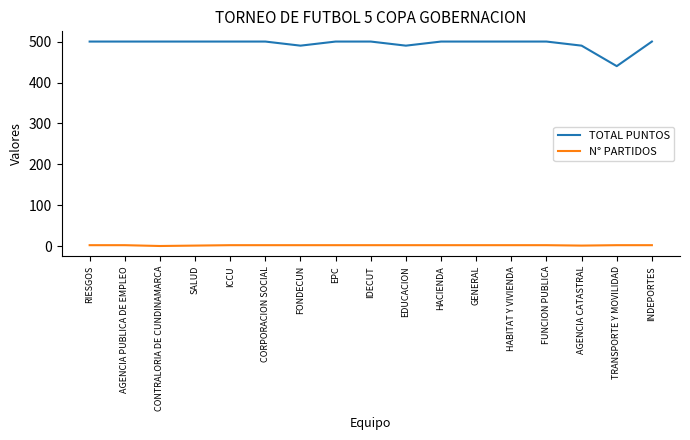

Does the chart have visible grid lines?

No